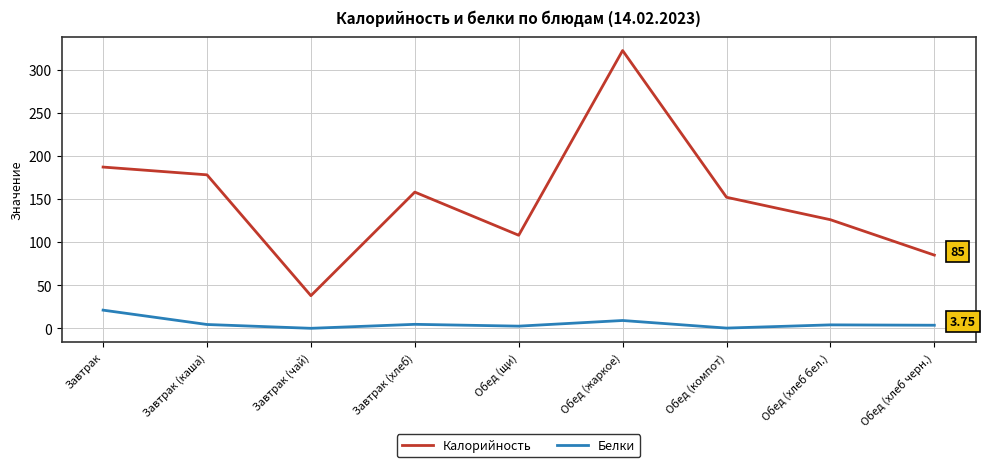

Where is the first local maximum for Калорийность?

Завтрак (хлеб)